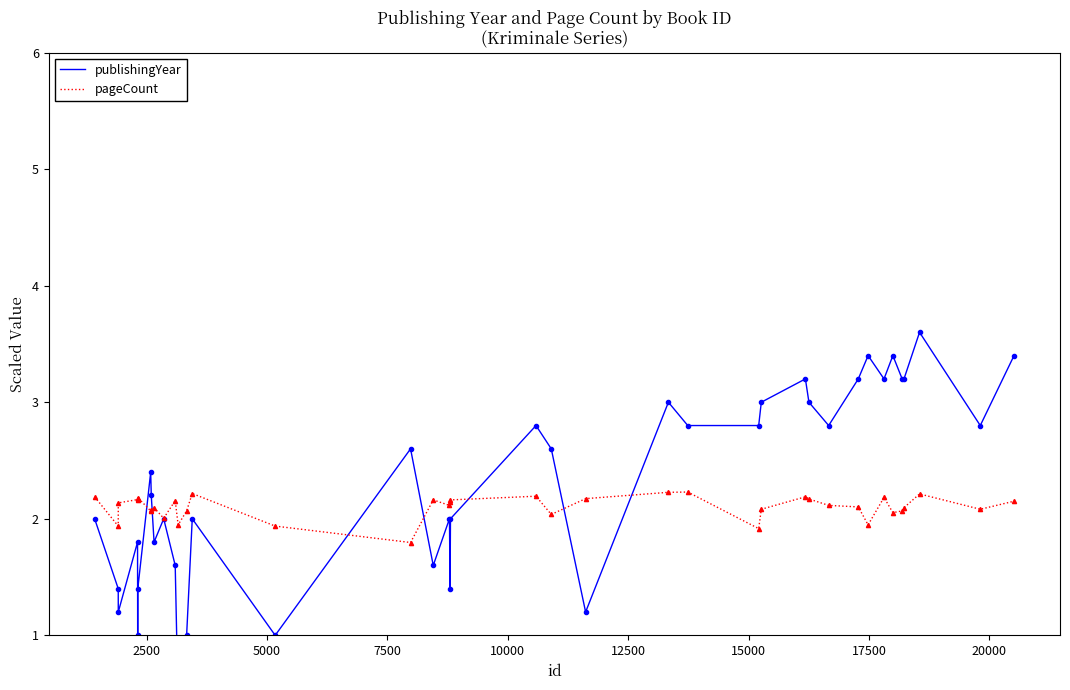

How many lines are shown in the chart?

2